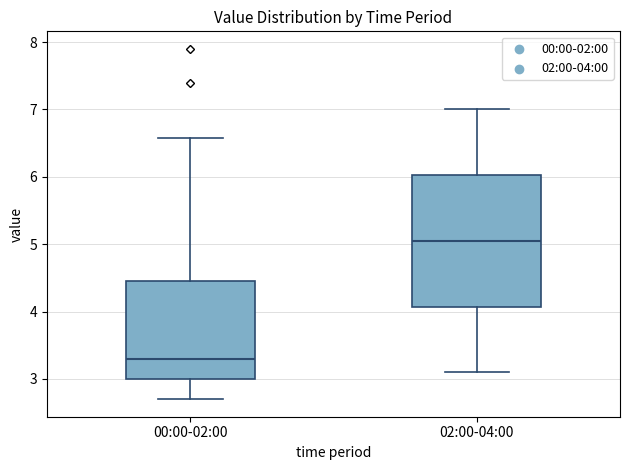

Which box's median line is the lowest?

00:00-02:00